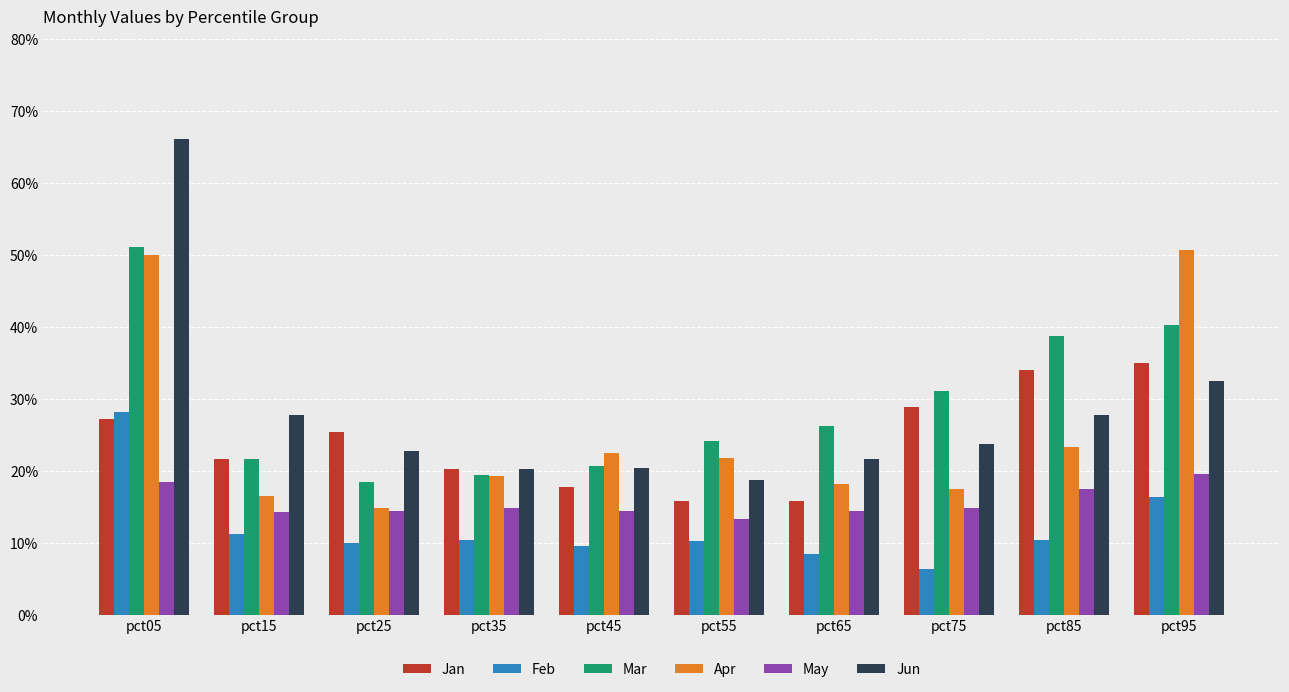

Reading right to left, list all the values displayed in this chart.

Jan: pct95=0.4	pct85=0.3	pct75=0.3	pct65=0.2	pct55=0.2	pct45=0.2	pct35=0.2	pct25=0.3	pct15=0.2	pct05=0.3
Feb: pct95=0.2	pct85=0.1	pct75=0.1	pct65=0.1	pct55=0.1	pct45=0.1	pct35=0.1	pct25=0.1	pct15=0.1	pct05=0.3
Mar: pct95=0.4	pct85=0.4	pct75=0.3	pct65=0.3	pct55=0.2	pct45=0.2	pct35=0.2	pct25=0.2	pct15=0.2	pct05=0.5
Apr: pct95=0.5	pct85=0.2	pct75=0.2	pct65=0.2	pct55=0.2	pct45=0.2	pct35=0.2	pct25=0.1	pct15=0.2	pct05=0.5
May: pct95=0.2	pct85=0.2	pct75=0.1	pct65=0.1	pct55=0.1	pct45=0.1	pct35=0.1	pct25=0.1	pct15=0.1	pct05=0.2
Jun: pct95=0.3	pct85=0.3	pct75=0.2	pct65=0.2	pct55=0.2	pct45=0.2	pct35=0.2	pct25=0.2	pct15=0.3	pct05=0.7